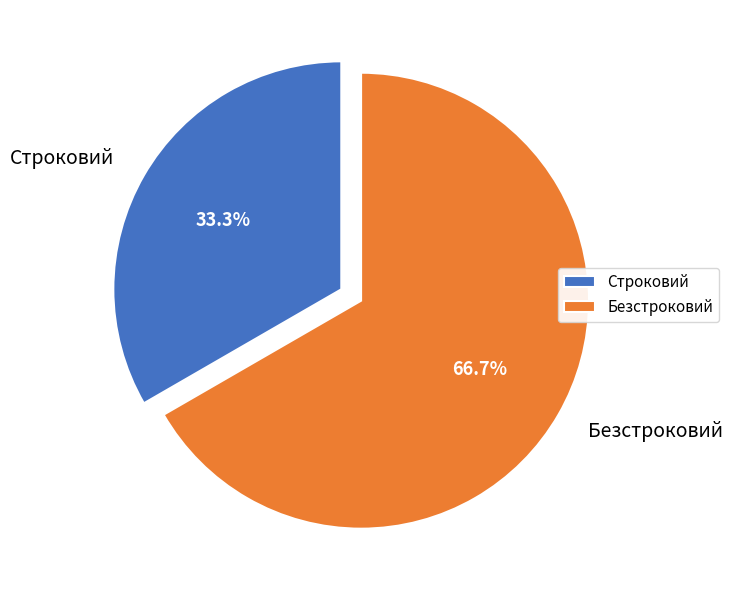

Is it true that Строковий is 42% of the pie?

False